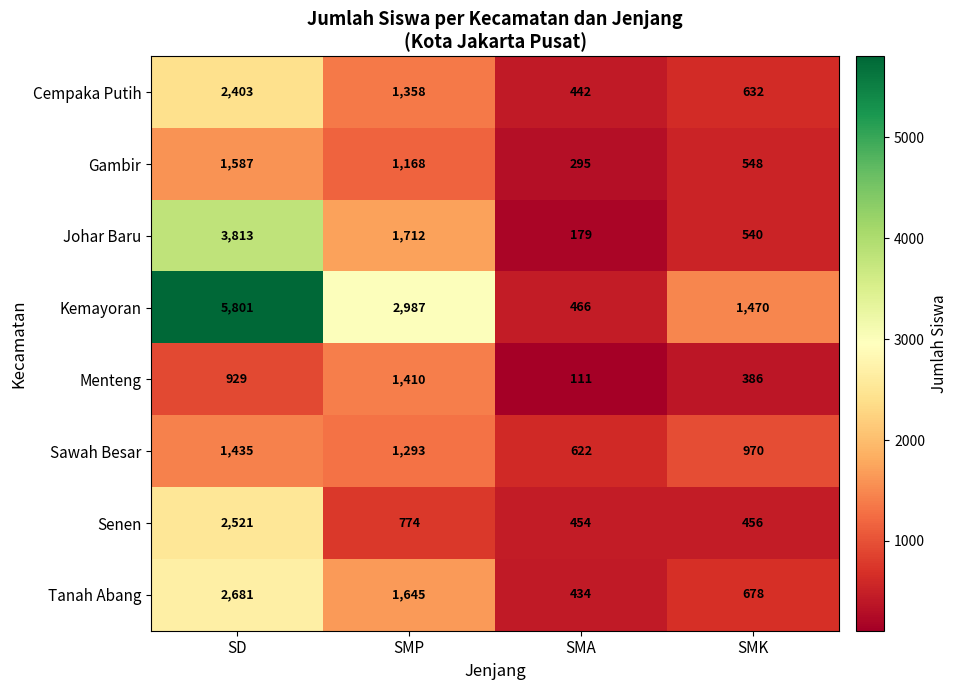

How many categories are shown in the chart?

4